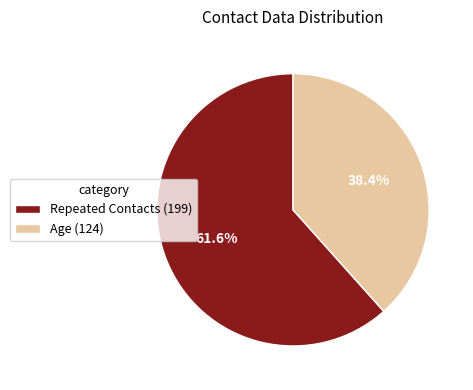

How many segments does this pie chart have?

2